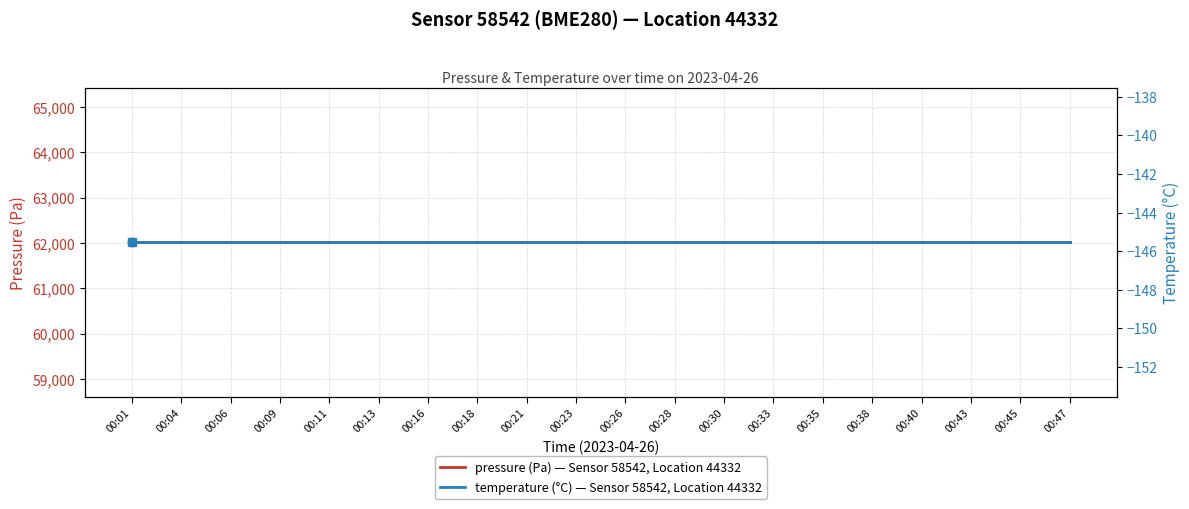

Reading right to left, list all the values displayed in this chart.

pressure (Pa) — Sensor 58542, Location 44332: 00:47=62012.7	00:45=62012.7	00:43=62012.7	00:40=62012.7	00:38=62012.7	00:35=62012.7	00:33=62012.7	00:30=62012.7	00:28=62012.7	00:26=62012.7	00:23=62012.7	00:21=62012.7	00:18=62012.7	00:16=62012.7	00:13=62012.7	00:11=62012.7	00:09=62012.7	00:06=62012.7	00:04=62012.7	00:01=62012.7
temperature (°C) — Sensor 58542, Location 44332: 00:47=-145.6	00:45=-145.6	00:43=-145.6	00:40=-145.6	00:38=-145.6	00:35=-145.6	00:33=-145.6	00:30=-145.6	00:28=-145.6	00:26=-145.6	00:23=-145.6	00:21=-145.6	00:18=-145.6	00:16=-145.6	00:13=-145.6	00:11=-145.6	00:09=-145.6	00:06=-145.6	00:04=-145.6	00:01=-145.6